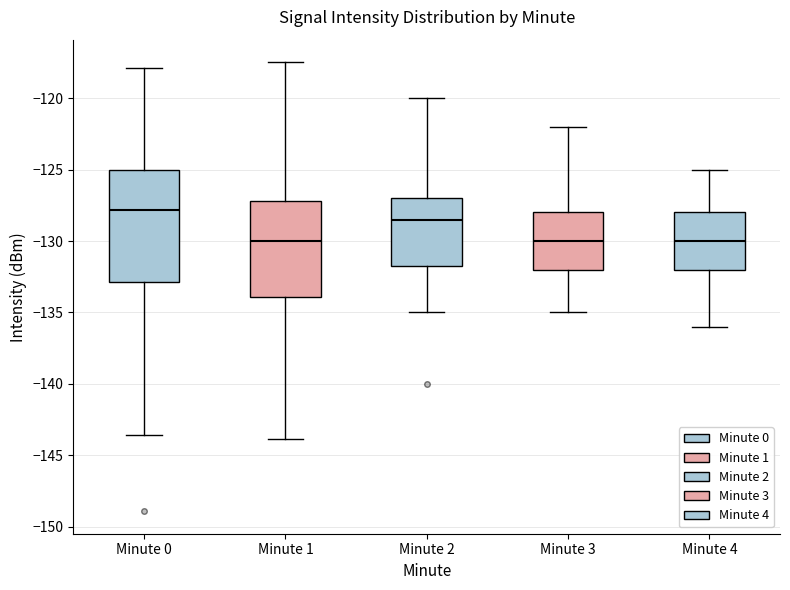

Where does the median line of the box for Minute 4 sit on the y-axis? The values are not printed on the chart, so give them approximately, as read against the axis.

-130.0